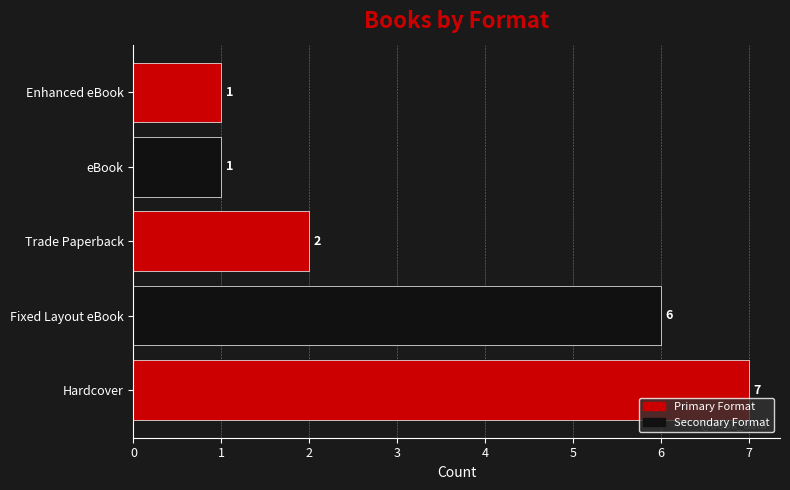

Reading top to bottom, transcribe all the data shown in this chart.

Enhanced eBook=1	eBook=1	Trade Paperback=2	Fixed Layout eBook=6	Hardcover=7